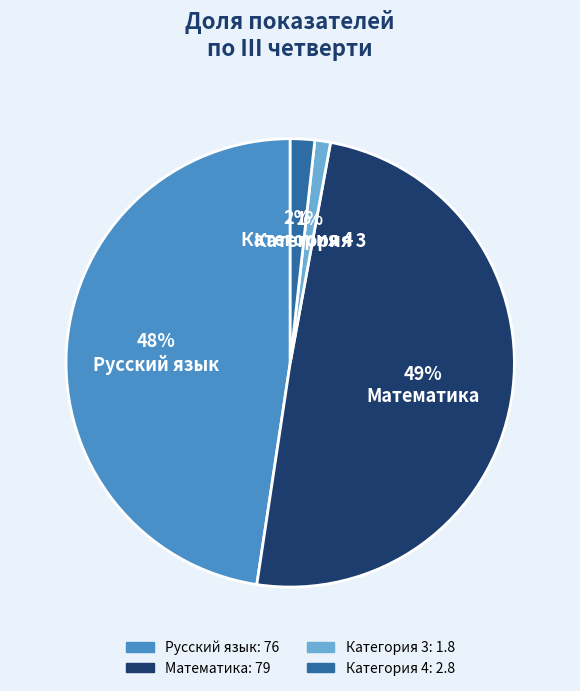

What is the largest slice in the pie chart?

Математика